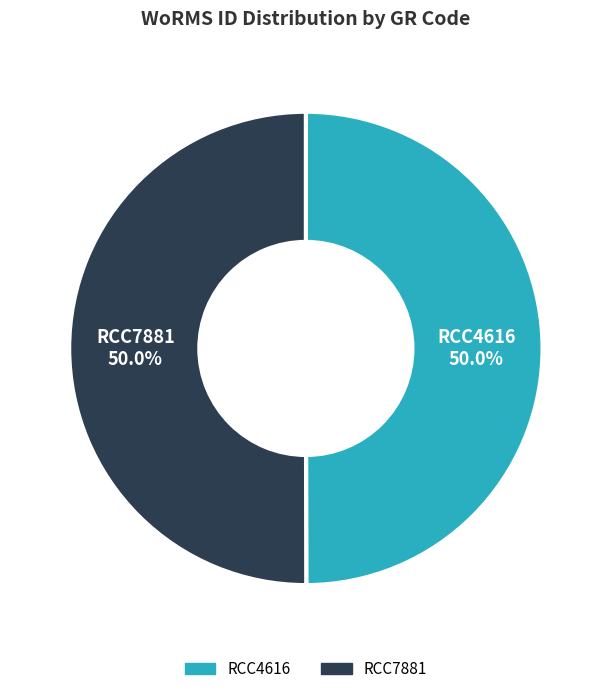

Count the number of slices in the pie.

2